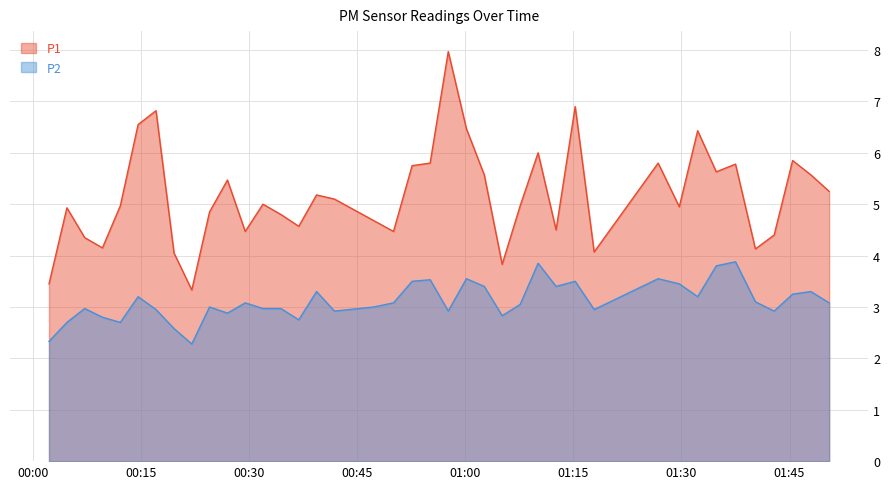

What position from the right is 2022-10-20T00:02:13?

40